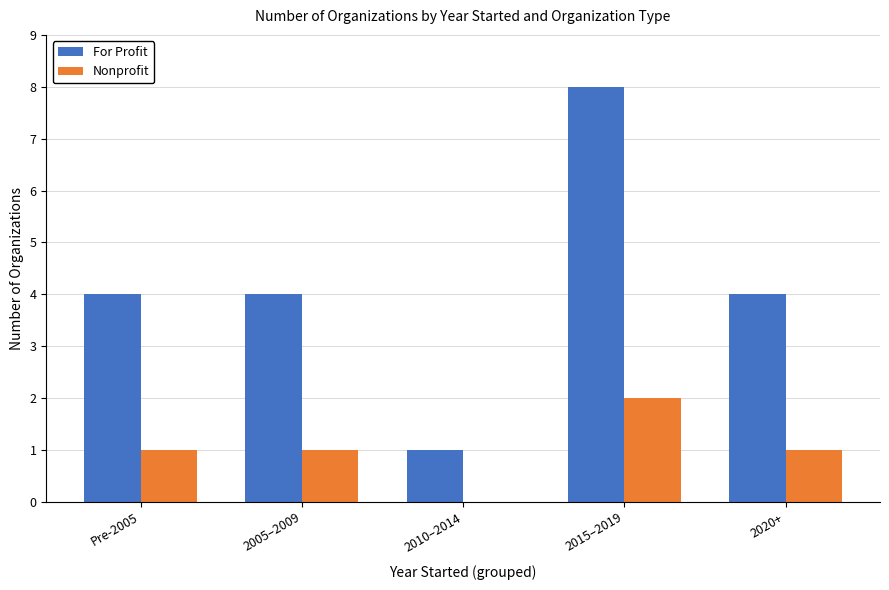

Which series has the largest total across all categories?

For Profit